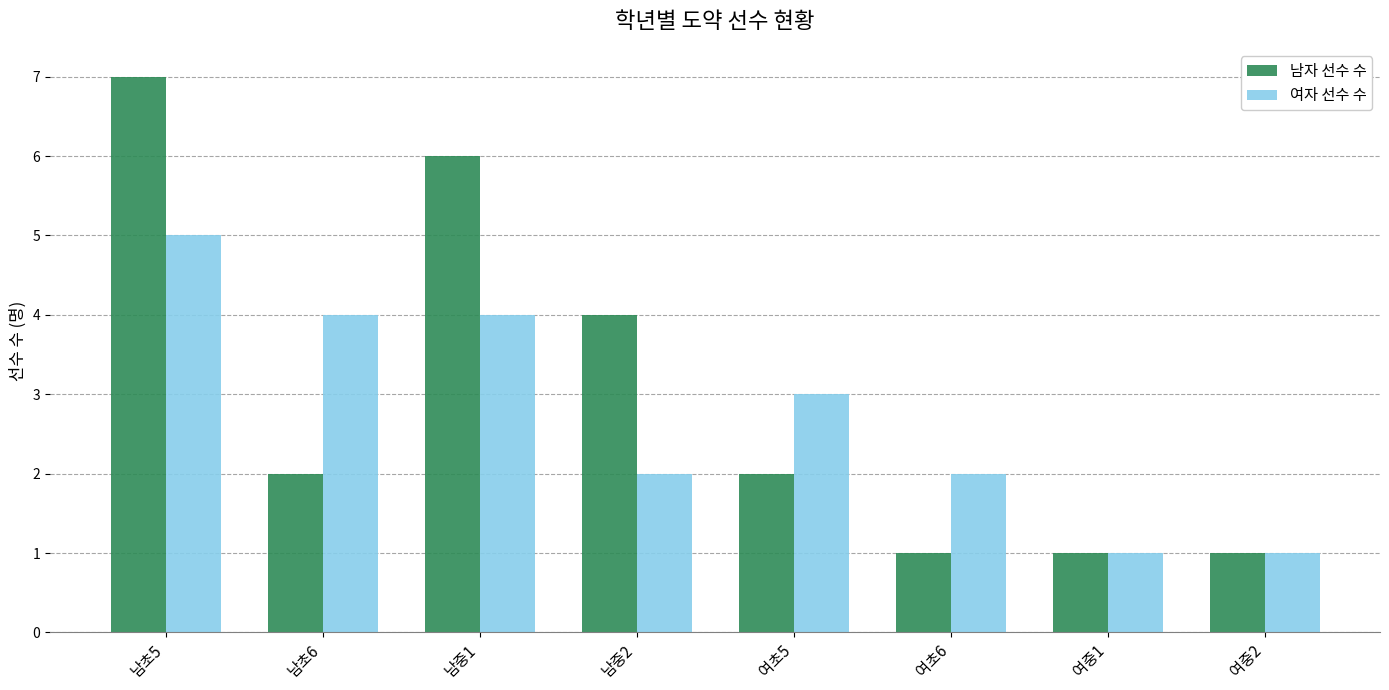

Read the 남자 선수 수 value at 남초6.

2